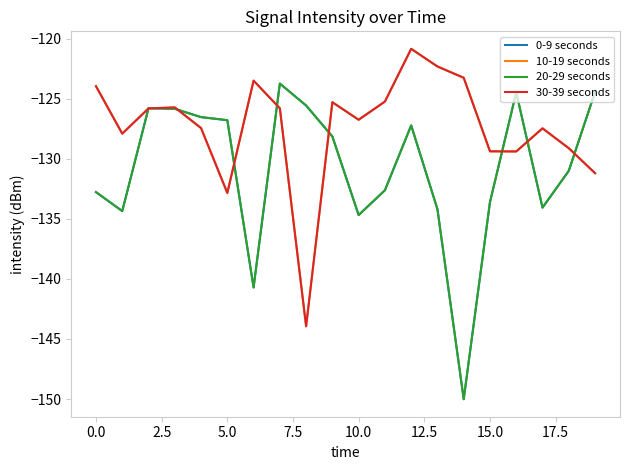

Does the chart have visible grid lines?

No